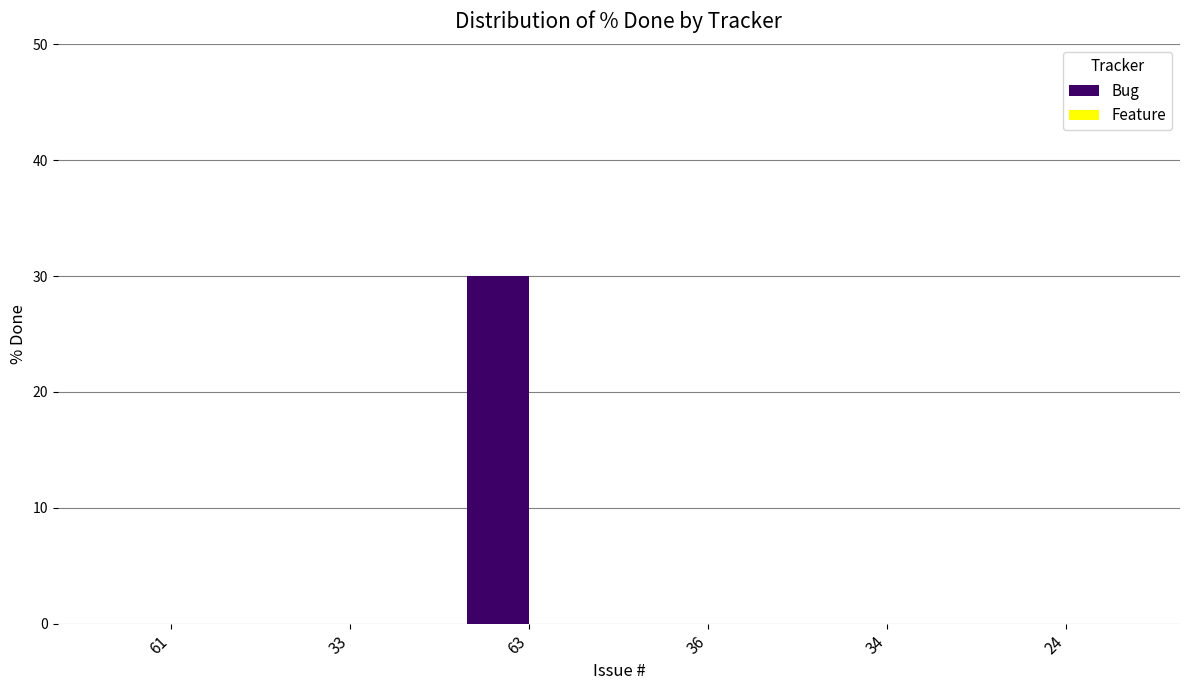

True or false: the data shows 0 at 34.

True